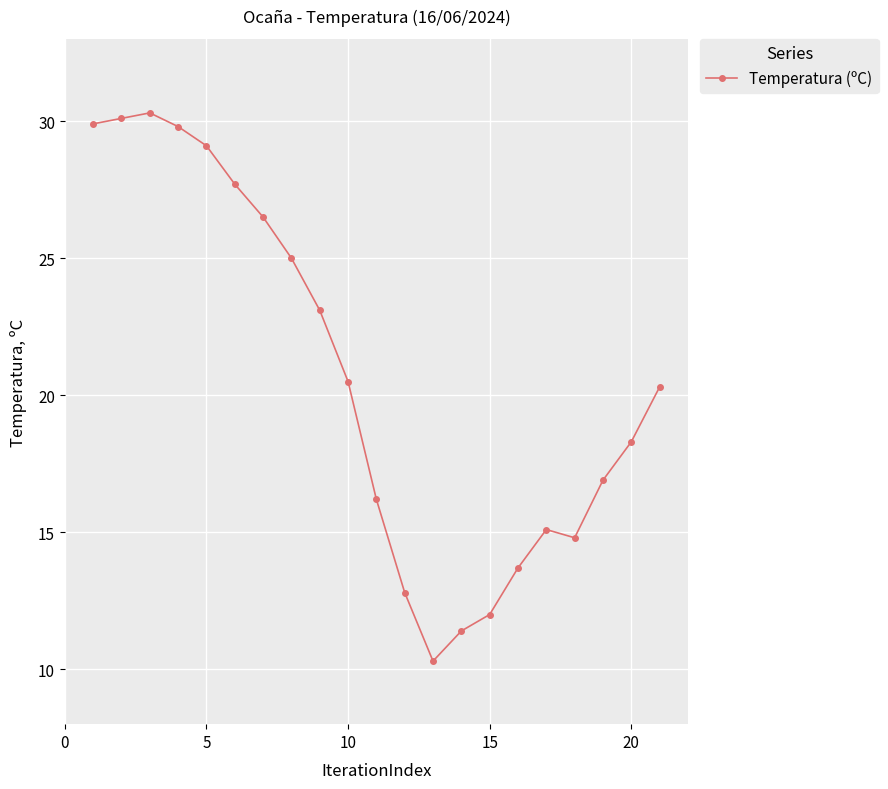

True or false: there are more than 0 points higher than both neighbors.

True